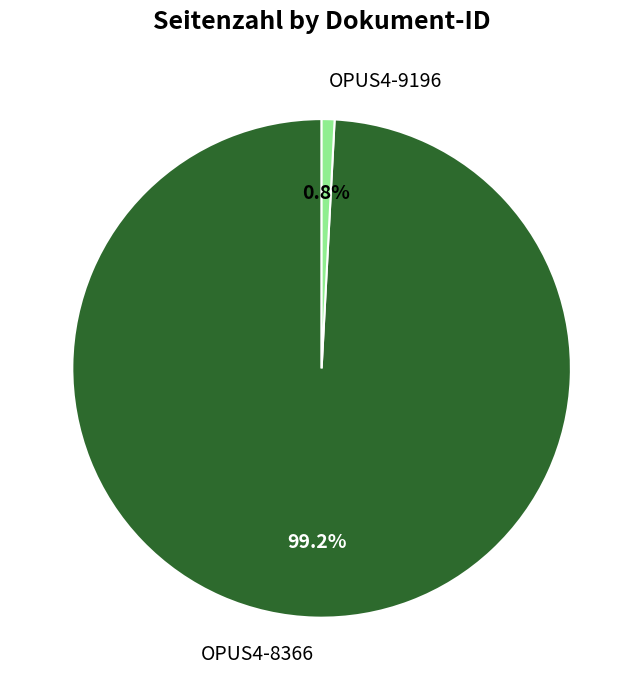

Rank the categories by value from lowest to highest.

OPUS4-9196, OPUS4-8366